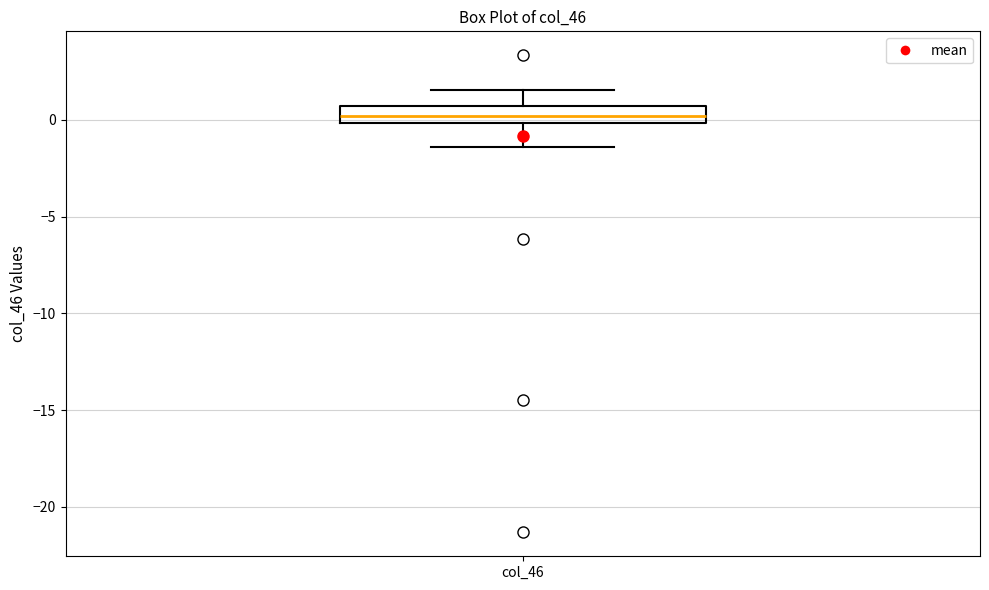

Read this box plot against the y-axis: the position of the median line, the range covered by the box, and the ends of both whiskers. The values are not printed on the chart, so give them approximately, as read against the axis.

median 0.0 (inside the box), box 0.0 to 0.5, whiskers -1.5 to 1.5